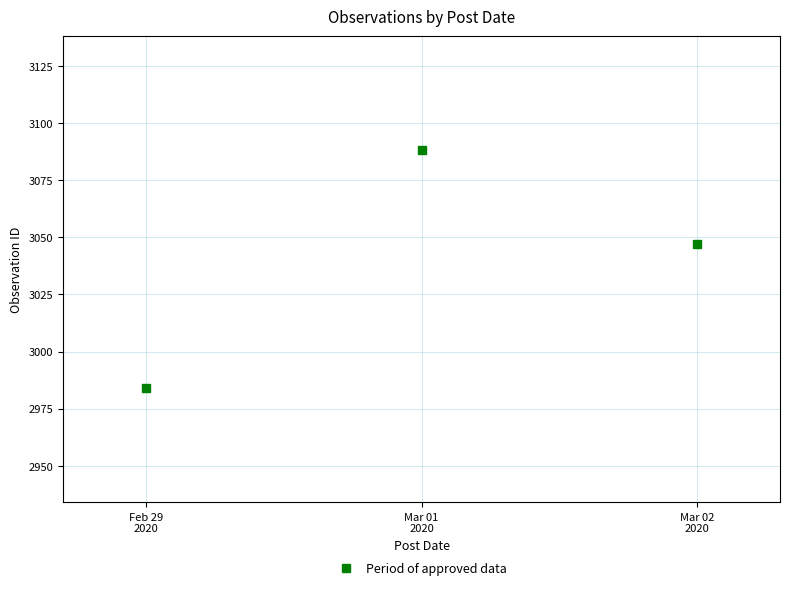

The chart shows a value of 2984 at Feb 29
2020. True or false?

True